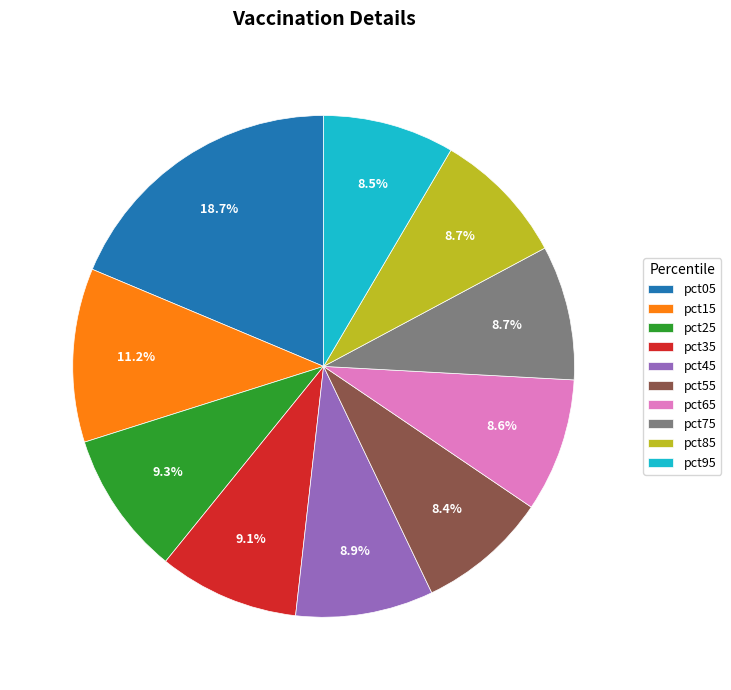

Approximately how many times larger is the value at pct95 compared to pct75?

1.0